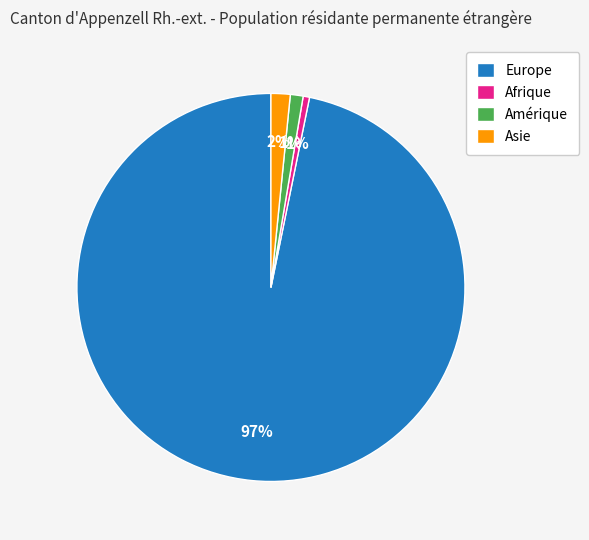

Is the sum of Europe and Asie greater than half?

Yes